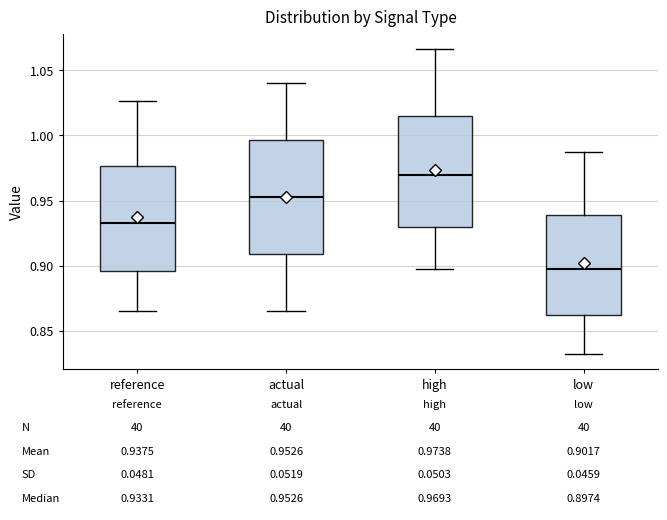

Which box has the highest median line?

high